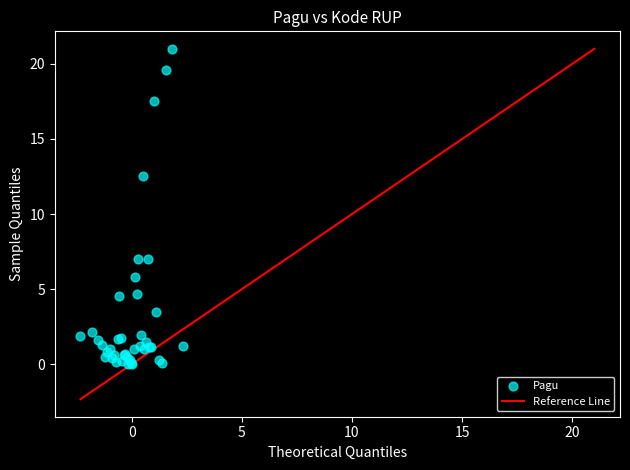

What Y value in the scatter plot is closest to 10?

12.5